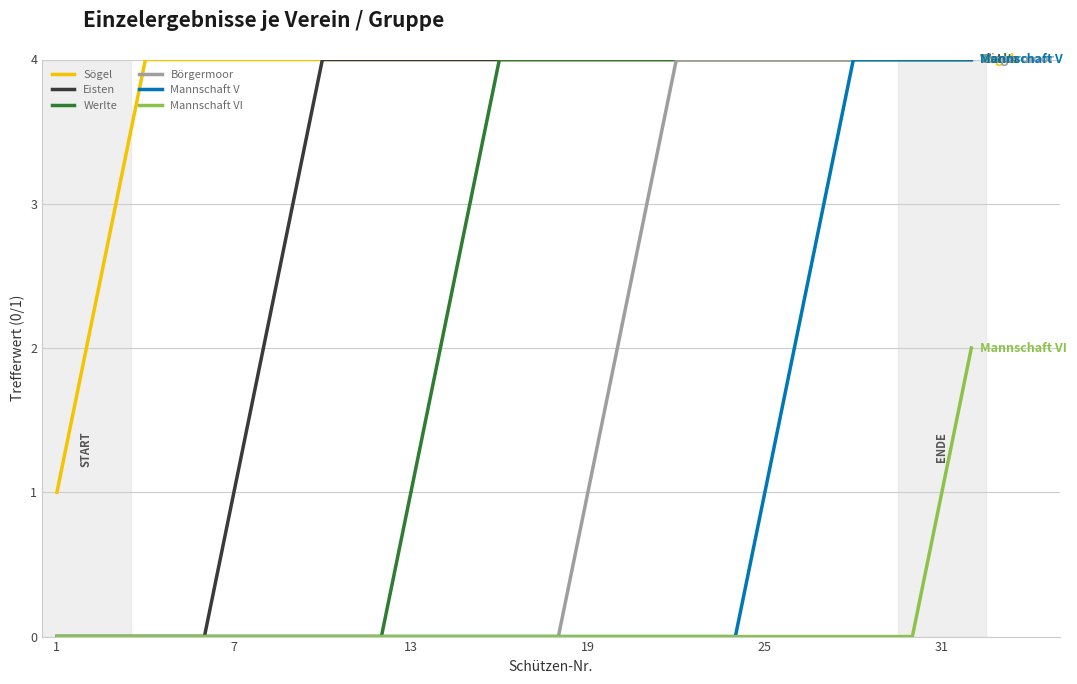

Count the number of data series in this chart.

6